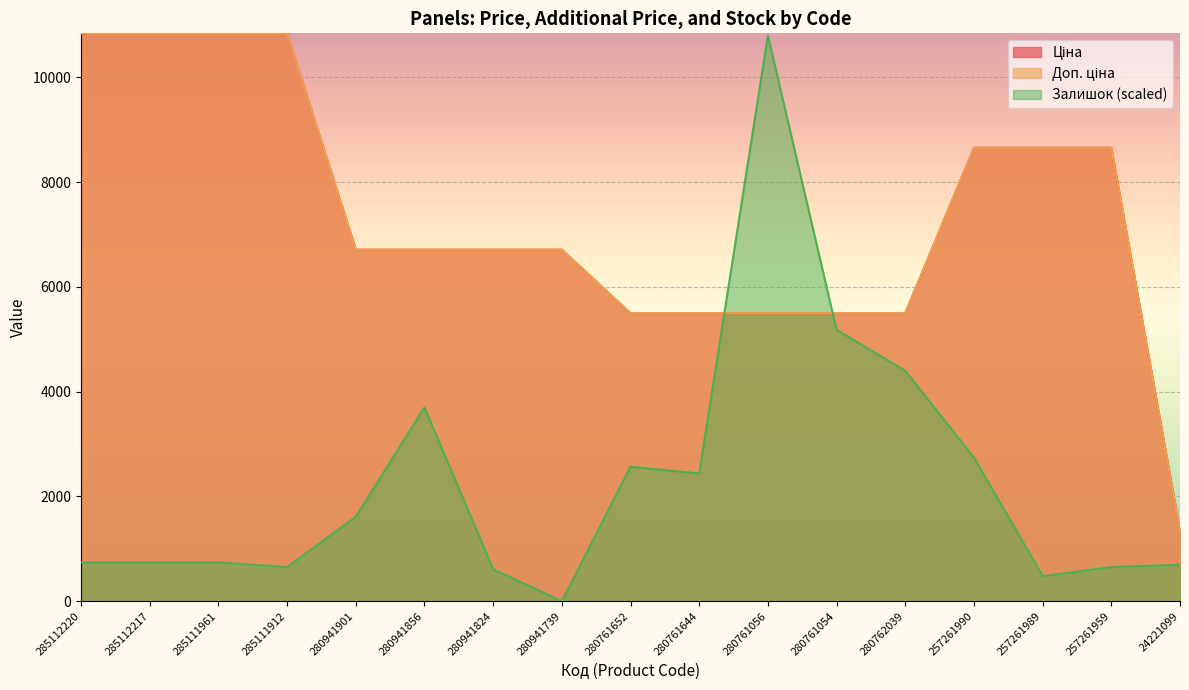

What is the label of the 17th point from the right?

285112220